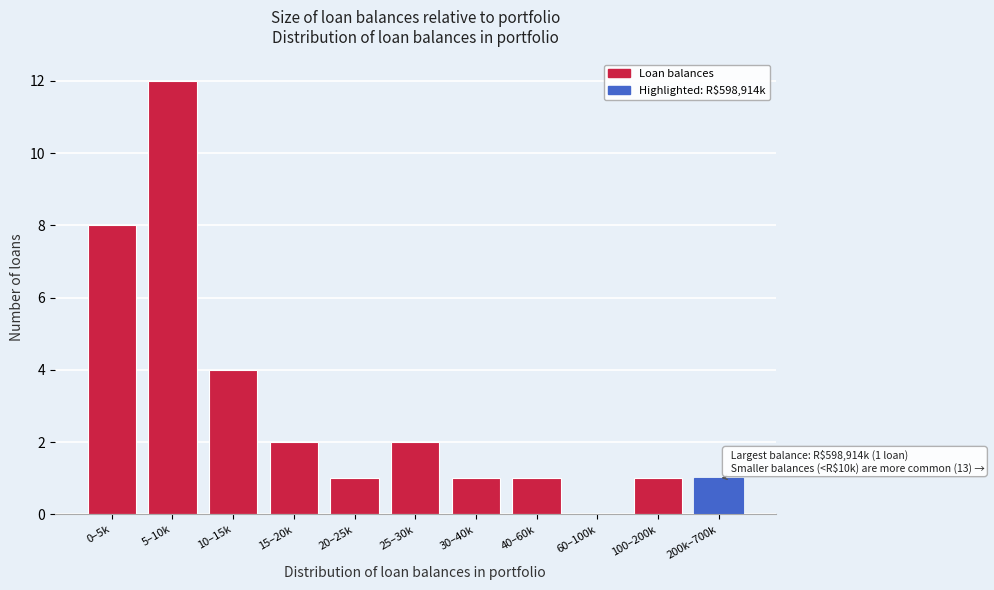

Reading left to right, list all the values displayed in this chart.

0–5k=8	5–10k=12	10–15k=4	15–20k=2	20–25k=1	25–30k=2	30–40k=1	40–60k=1	60–100k=0	100–200k=1	200k–700k=1